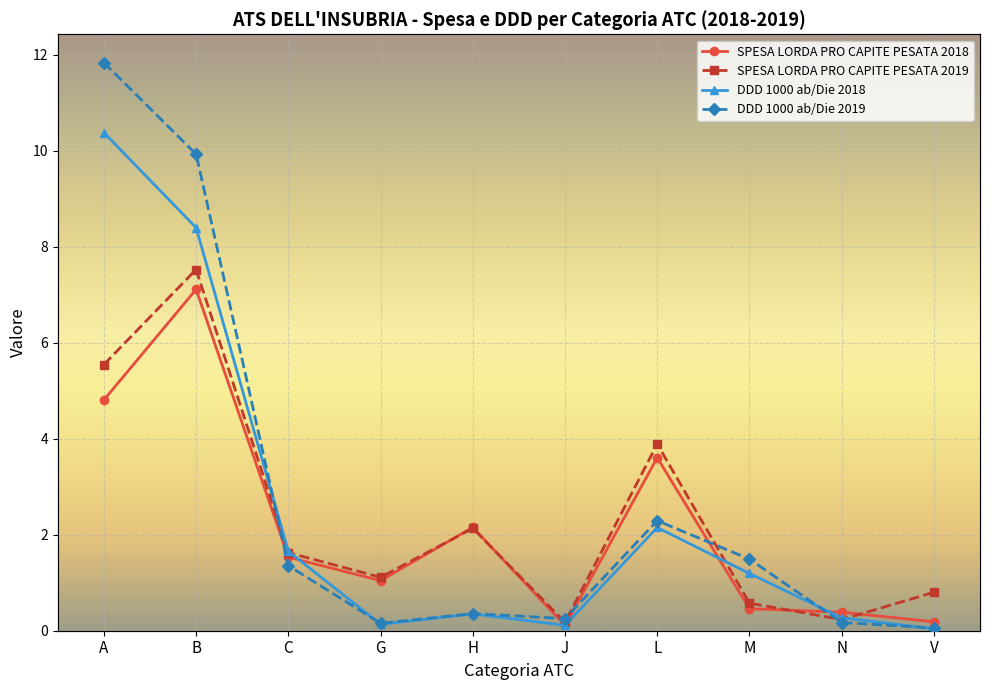

Does the chart display data point markers on the line(s)?

Yes